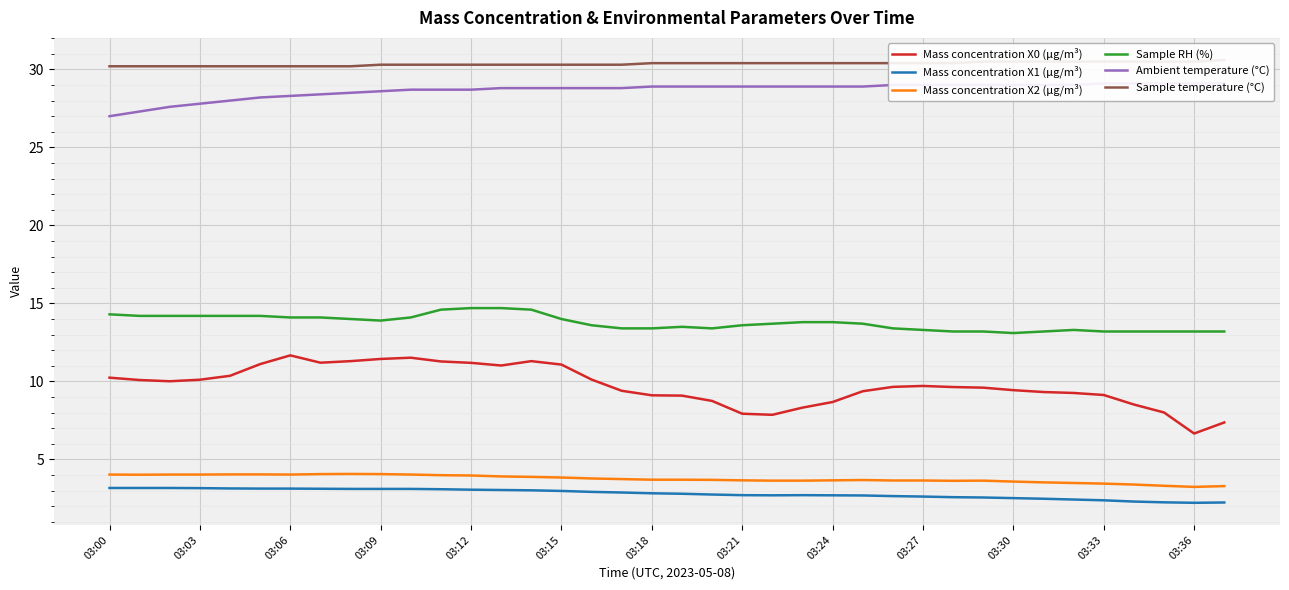

At which category does the chart reach its peak across all series?

37